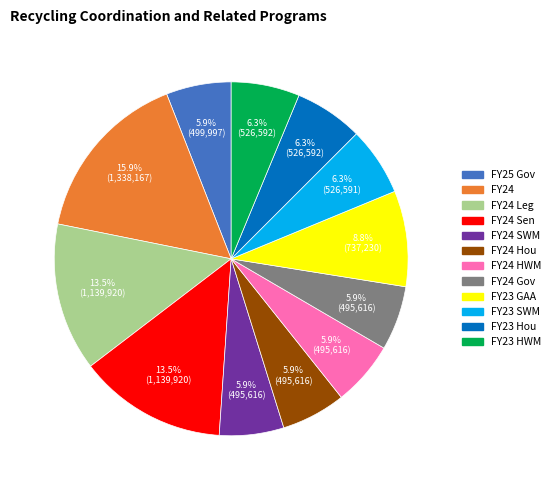

Is there any slice that represents more than half of the pie?

No